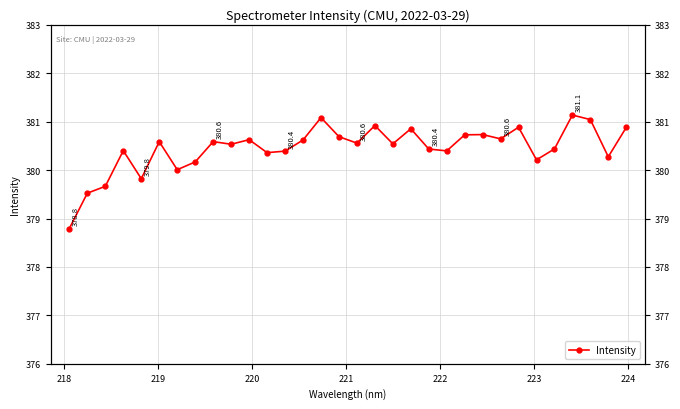

How many data points are above 380?

28